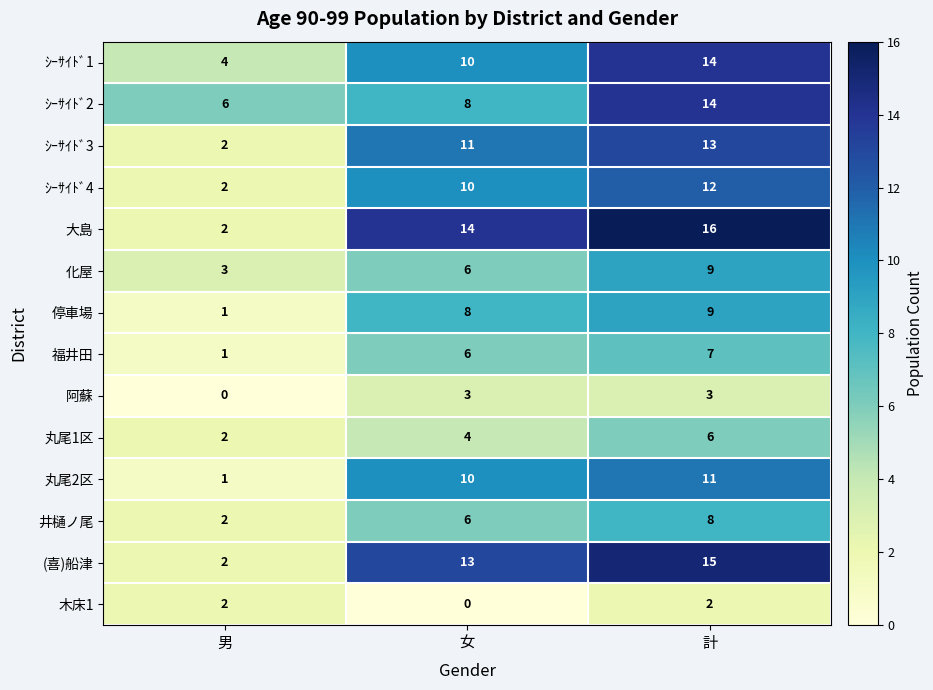

The (喜)船津 series shows 13 at 女. True or false?

True